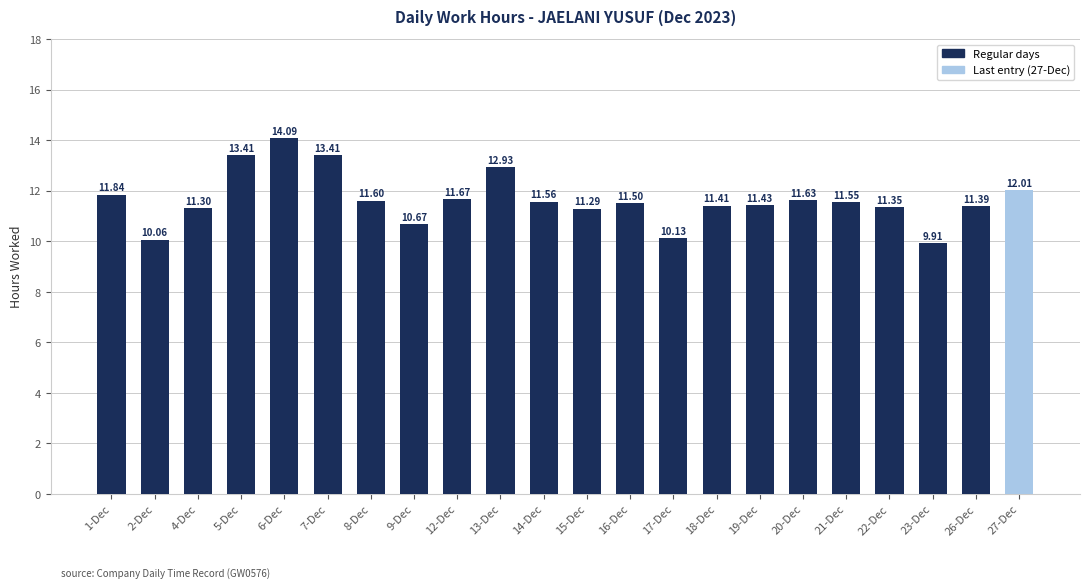

What is the change in value from 17-Dec to 20-Dec?

+1.5